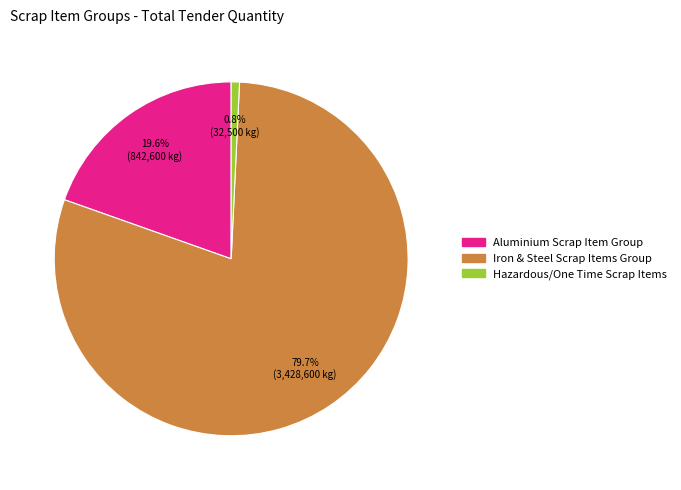

To the nearest percent, what is the average slice percentage?

33%